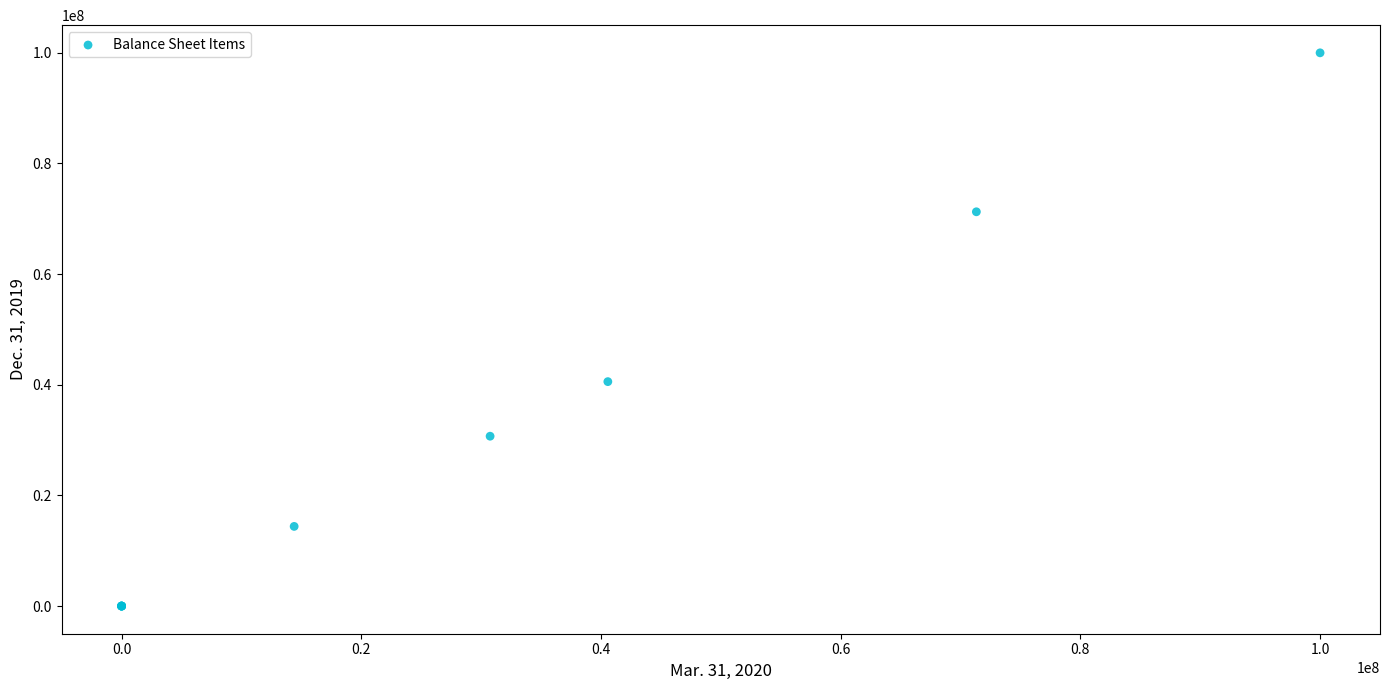

What Y value in the scatter plot is closest to 50000000?

40567000.0